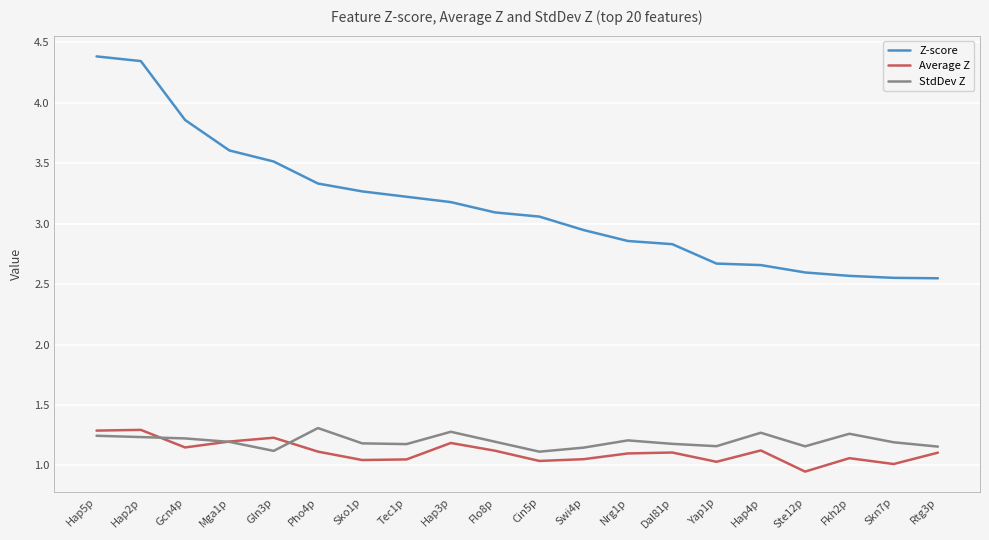

What is the maximum value for Average Z?

1.3